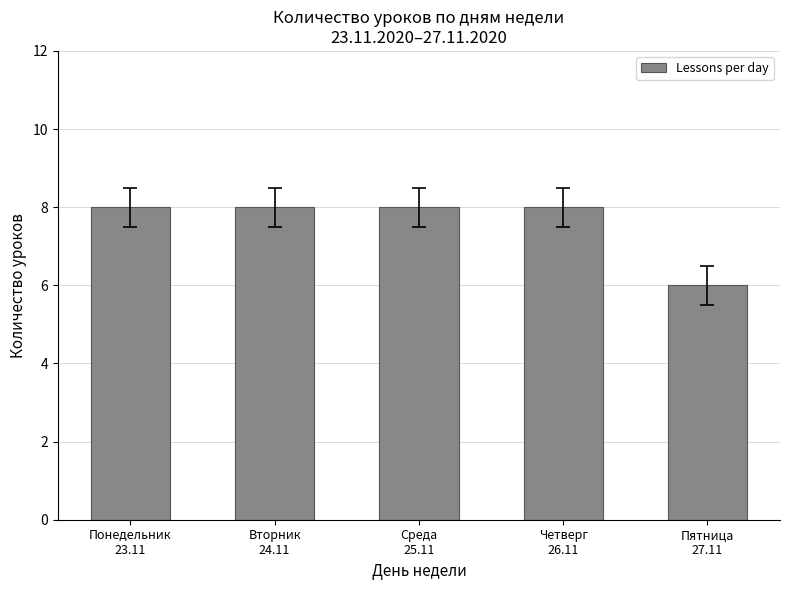

What is the smallest value displayed?

6